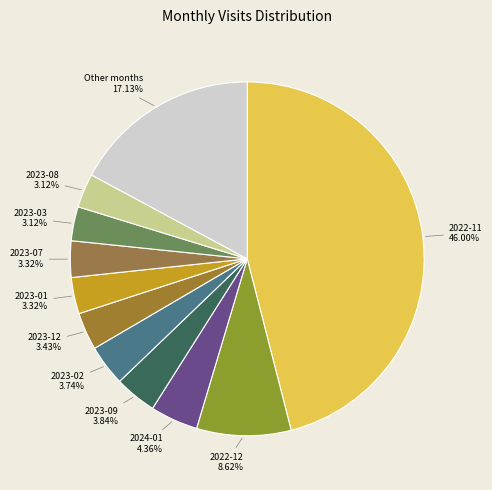

Which has a higher value, 2023-08 or Other months?

Other months